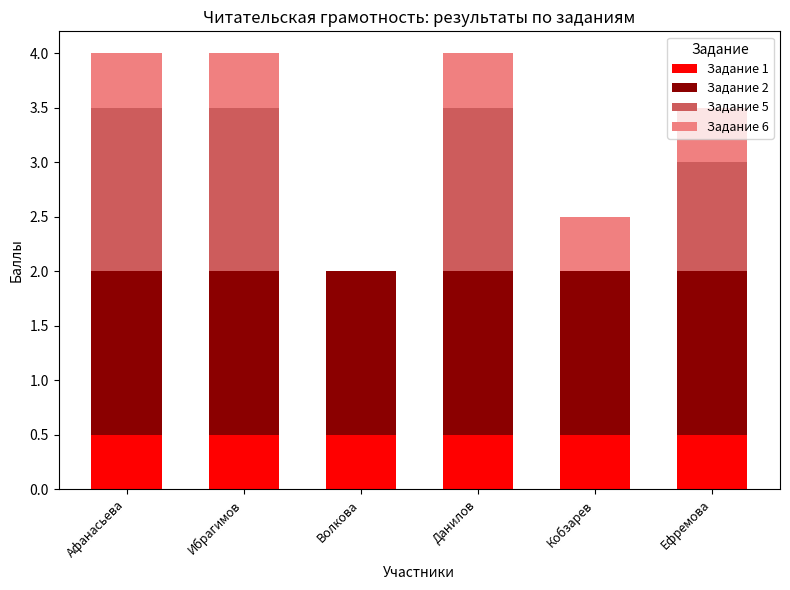

What is the total value across all series at Ефремова?

3.5